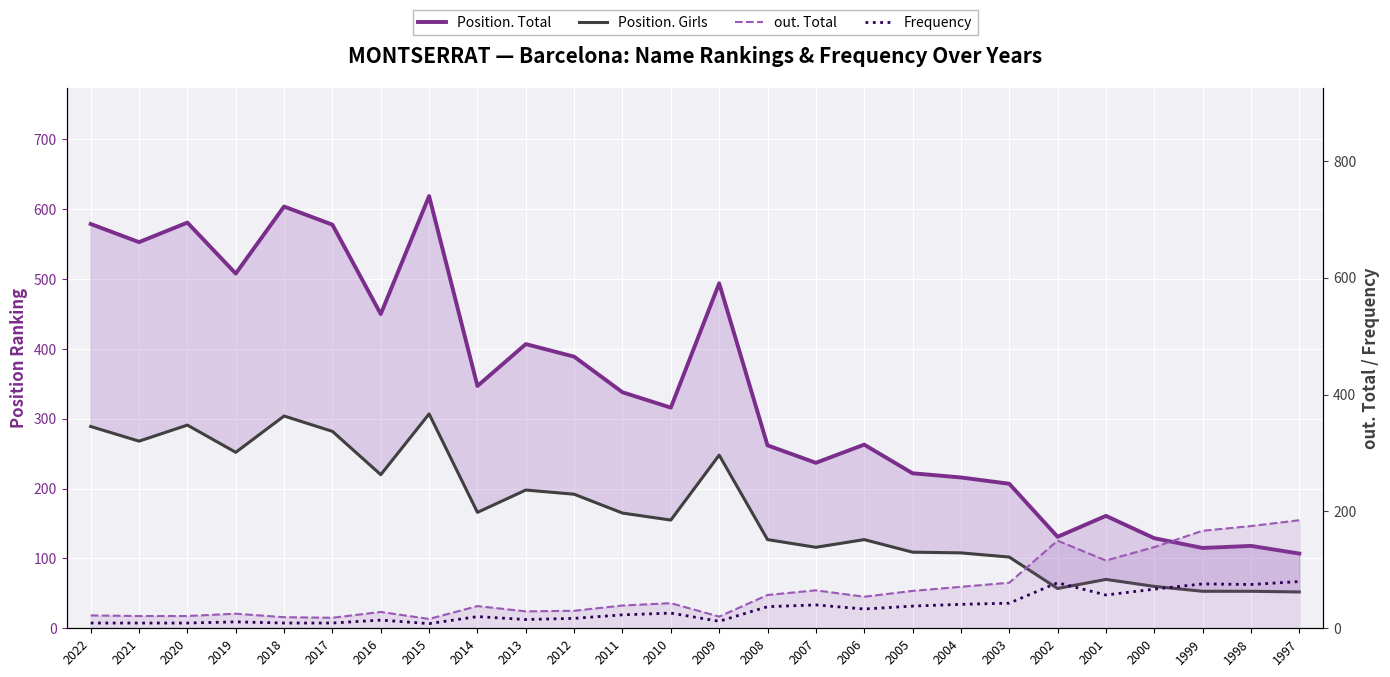

Is it true that Frequency equals 10 at 2012?

False